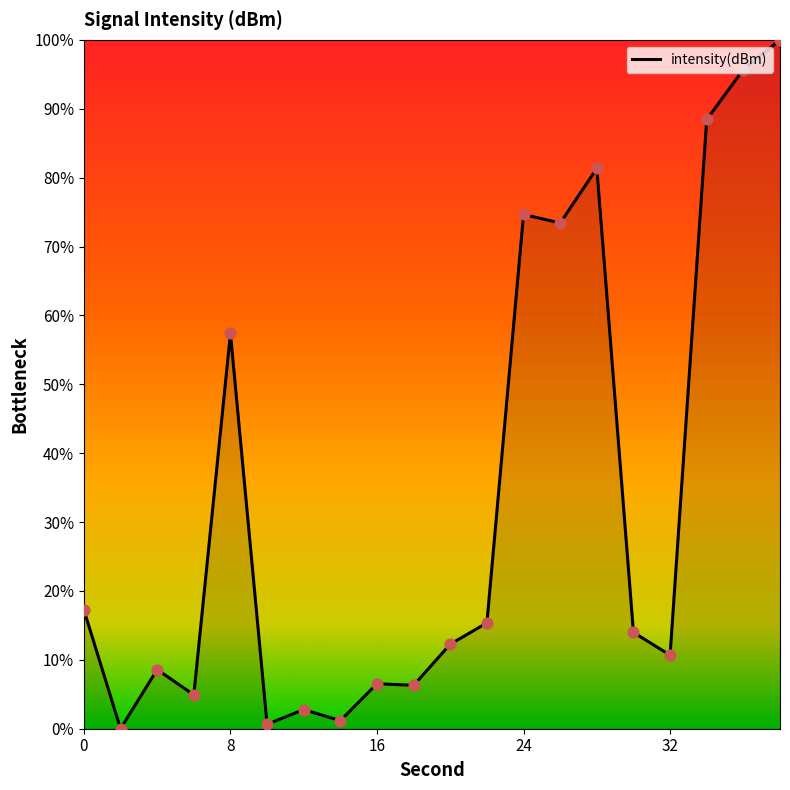

What is the greatest value displayed?

100.0